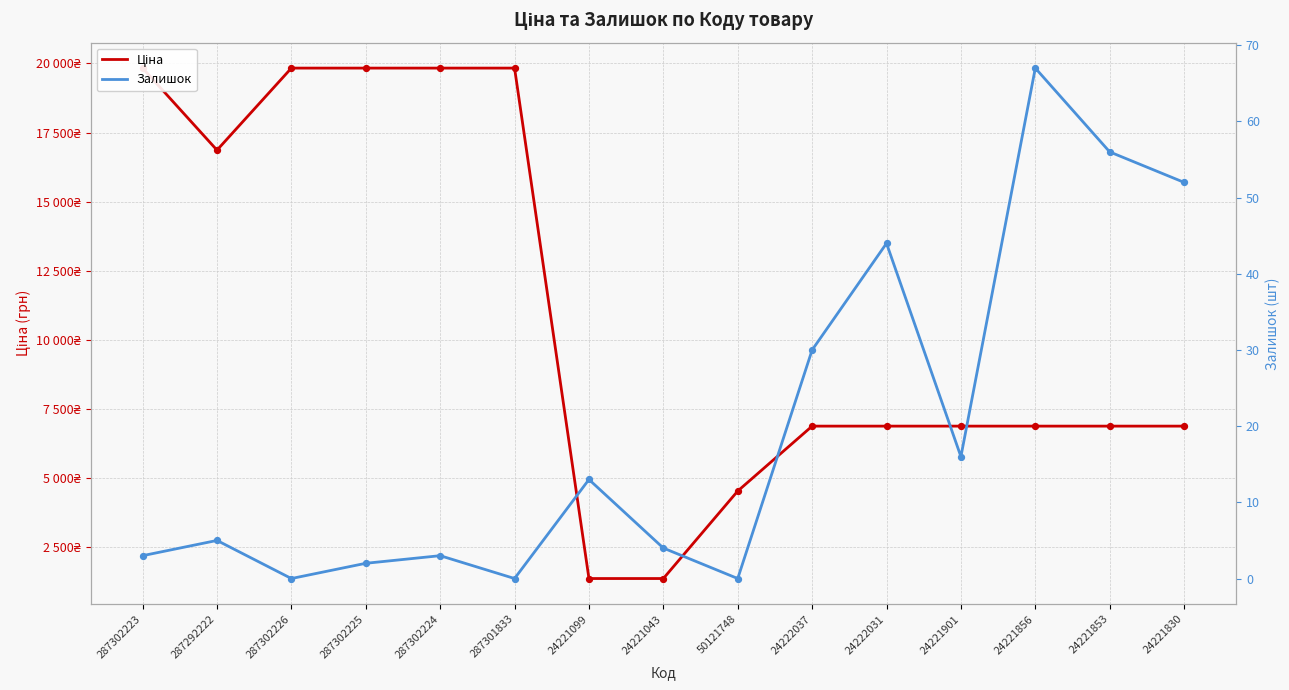

Which series reaches the minimum Y coordinate?

Залишок